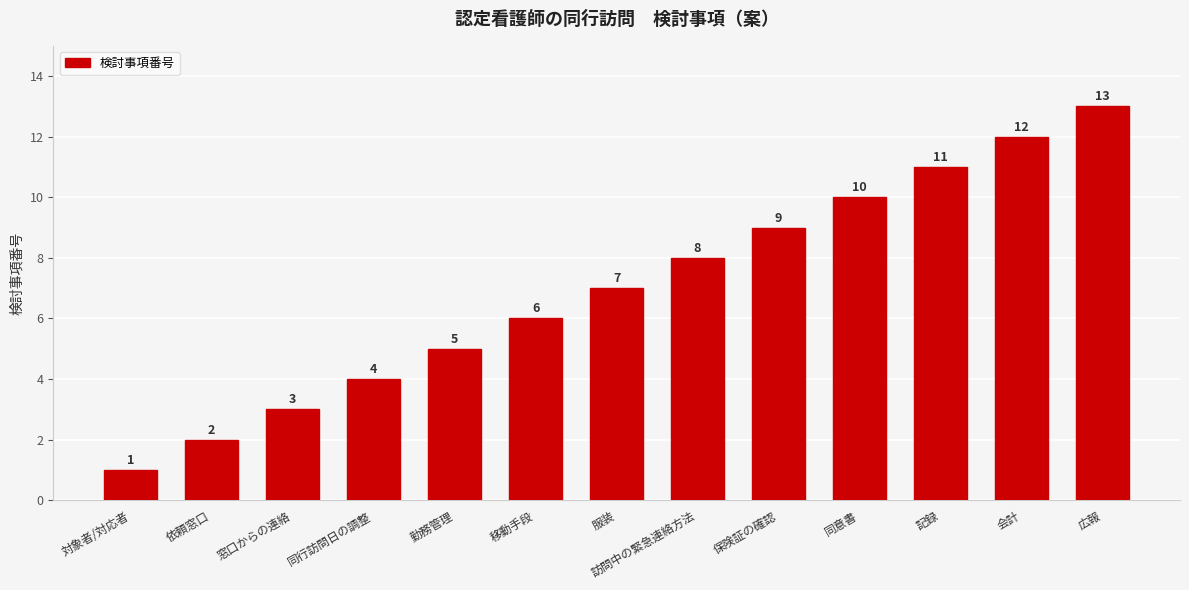

Are the bars horizontal?

No